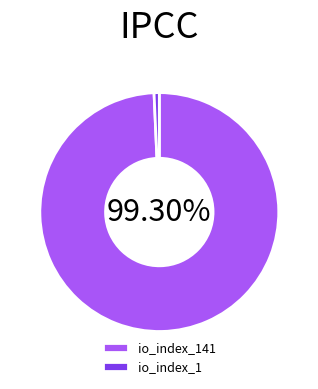

Does io_index_141 account for over 50% of the chart?

Yes